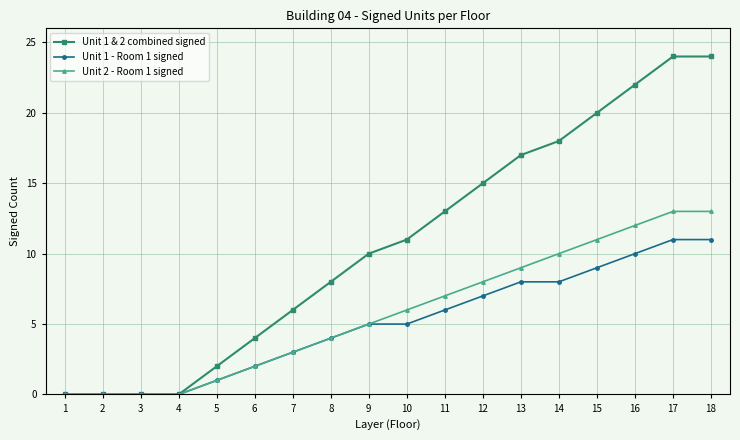

How many data points in Unit 1 & 2 combined signed are less than 11?

9